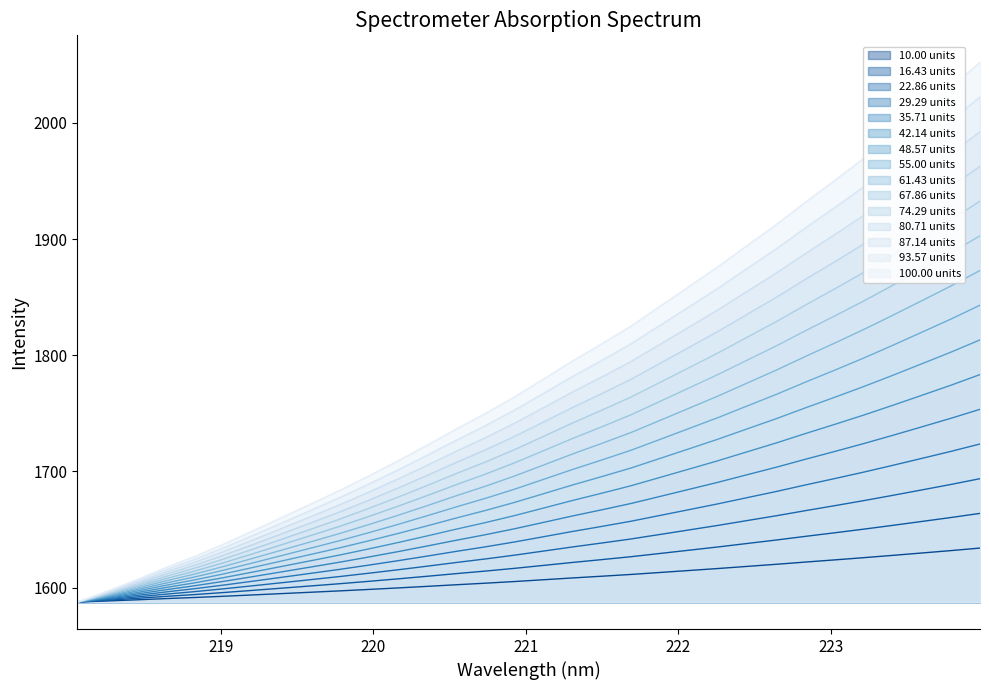

What is the difference between the maximum and minimum values?

76.3